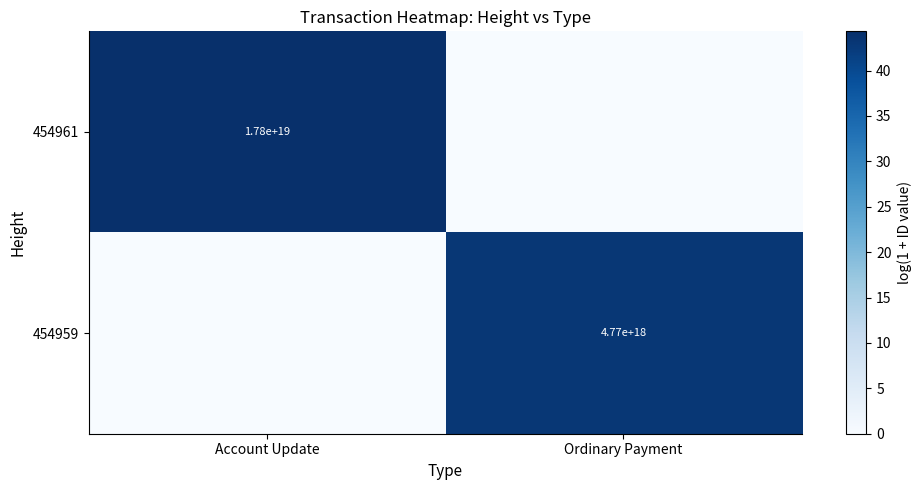

True or false: 454959 has a value of 4770000000000000000 at Ordinary Payment.

True